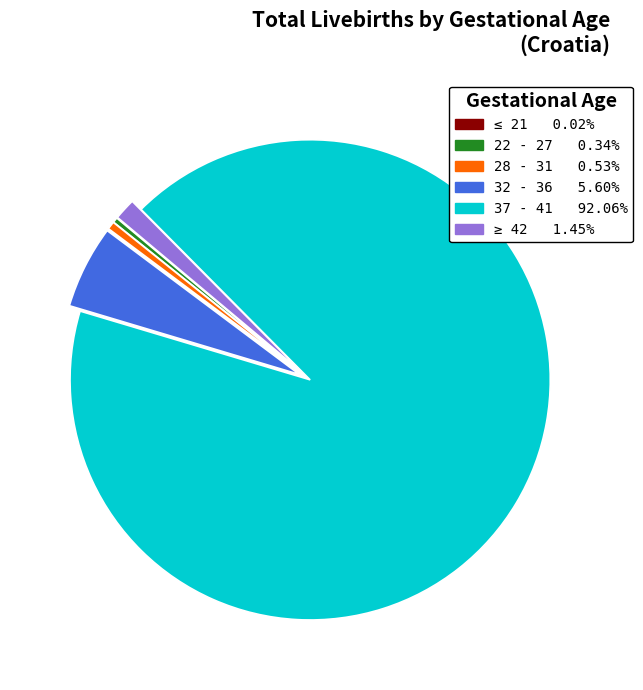

Combined, do ≥ 42 and 32 - 36 account for over 50%?

No